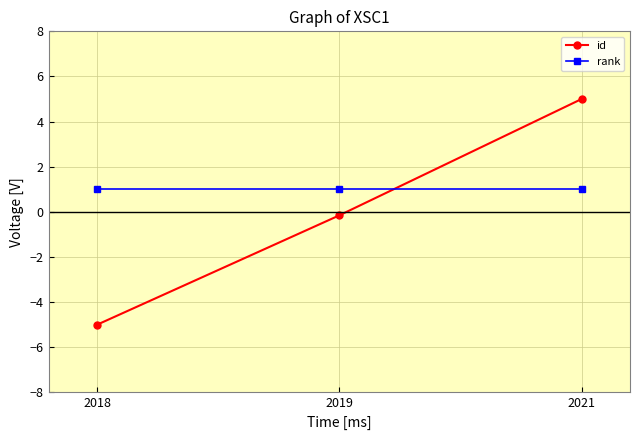

Reading left to right, what are all the values shown in this chart?

id: 2018=-5.0	2019=-0.2	2021=5.0
rank: 2018=1.0	2019=1.0	2021=1.0